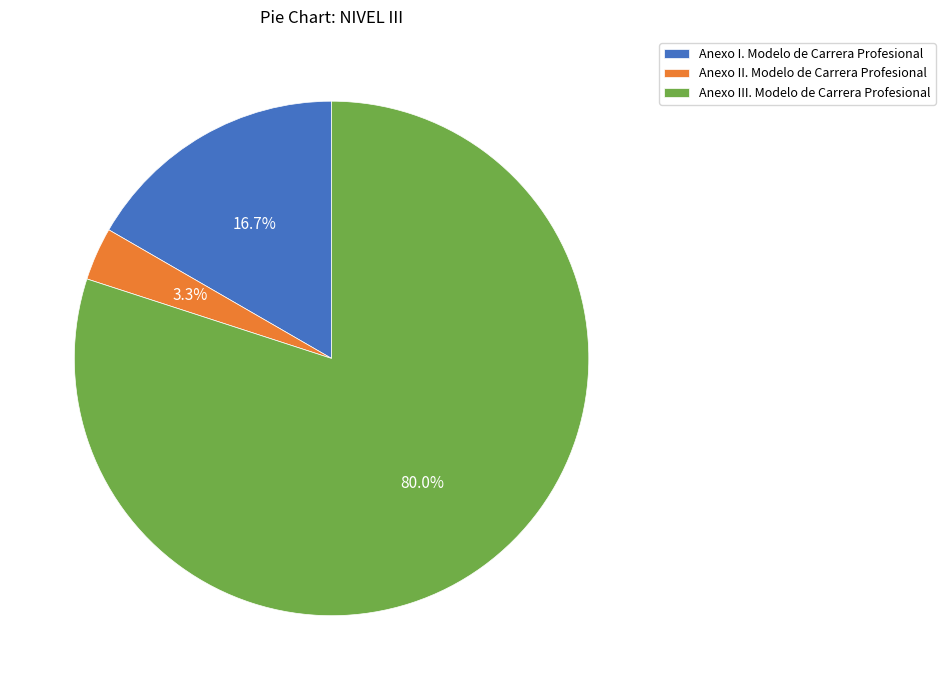

Which category has the smallest portion of the pie?

Anexo II. Modelo de Carrera Profesional